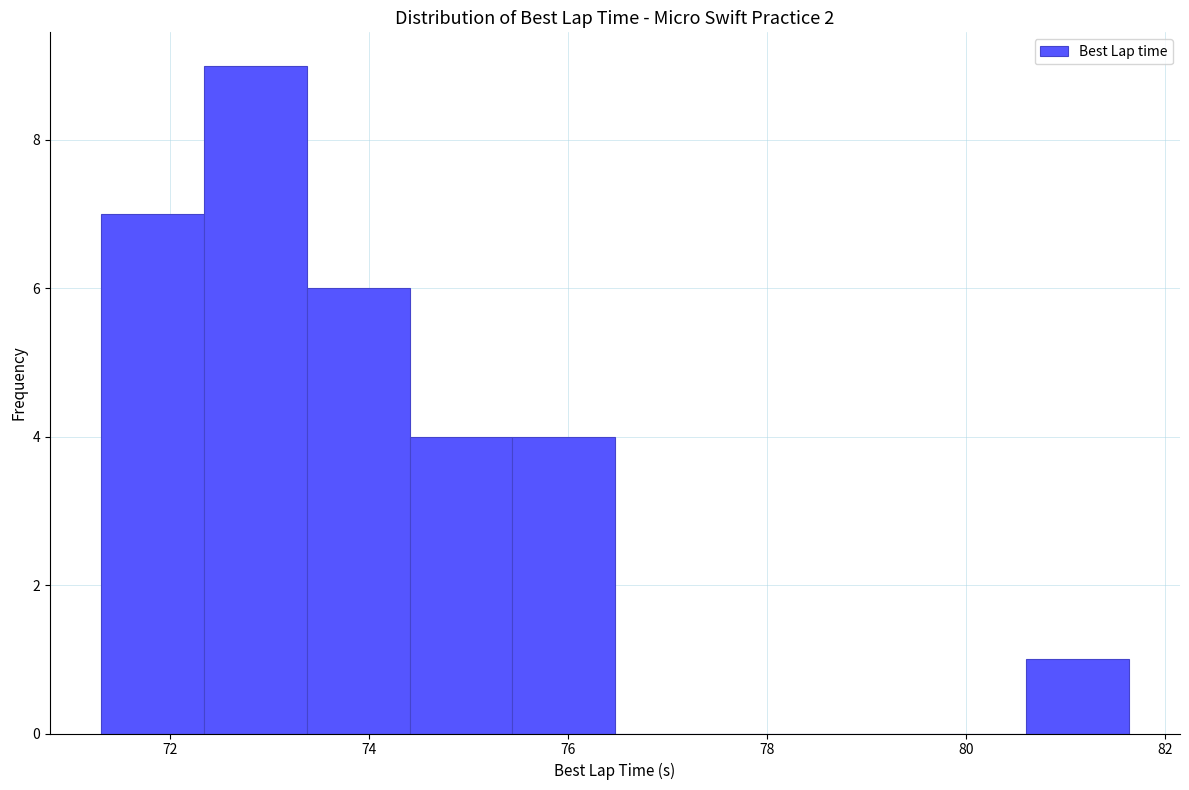

Over which range of the x-axis is the bar tallest?

72.4 to 73.4